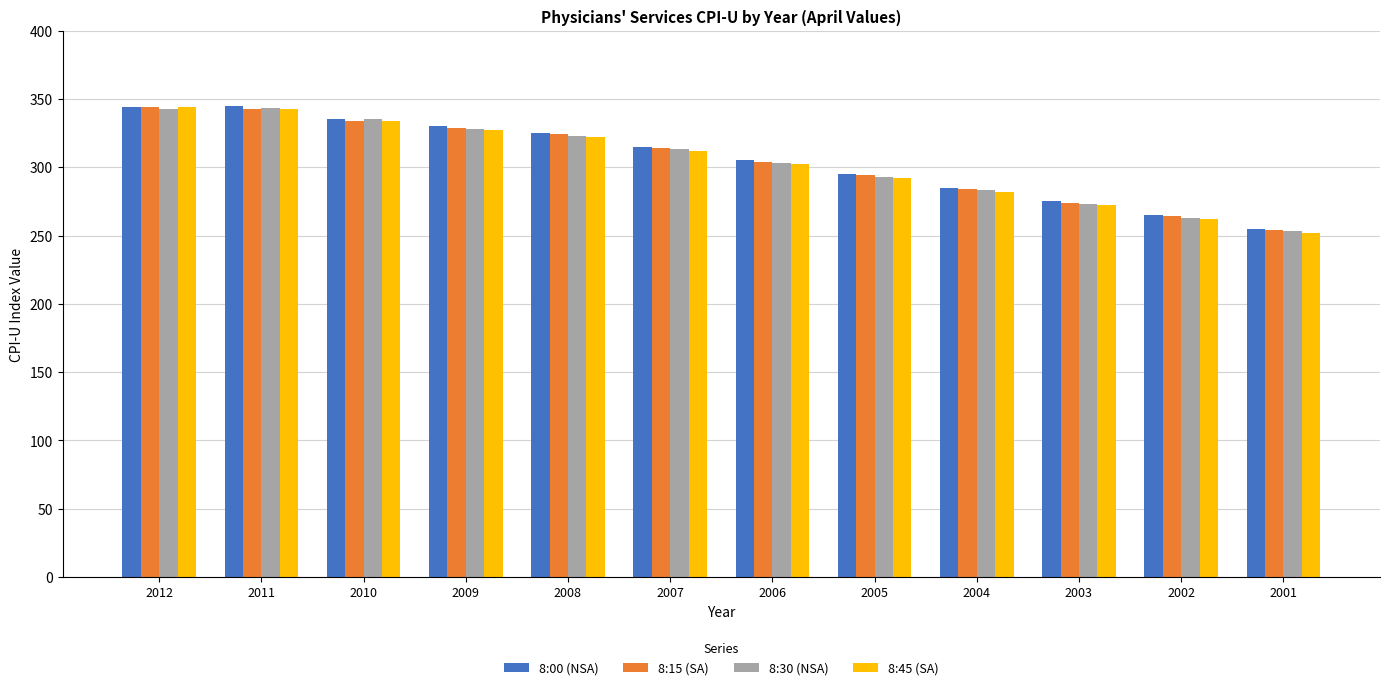

What is the approximate value of 8:00 (NSA) at 2009?

330.0